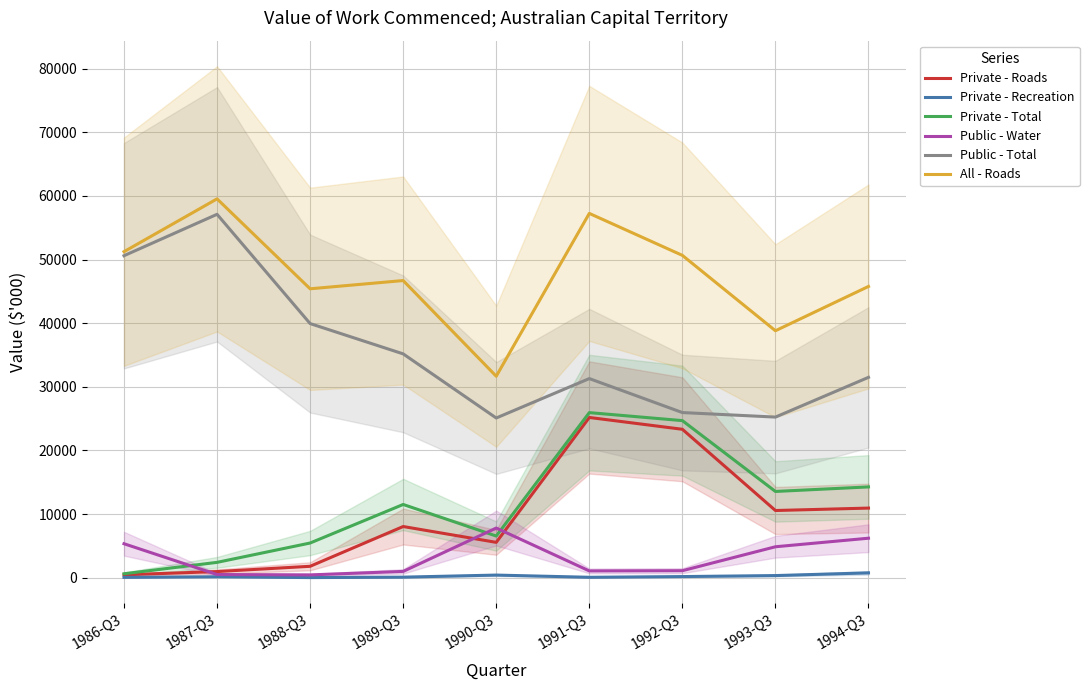

What is the label of the 4th point from the right?

1991-Q3